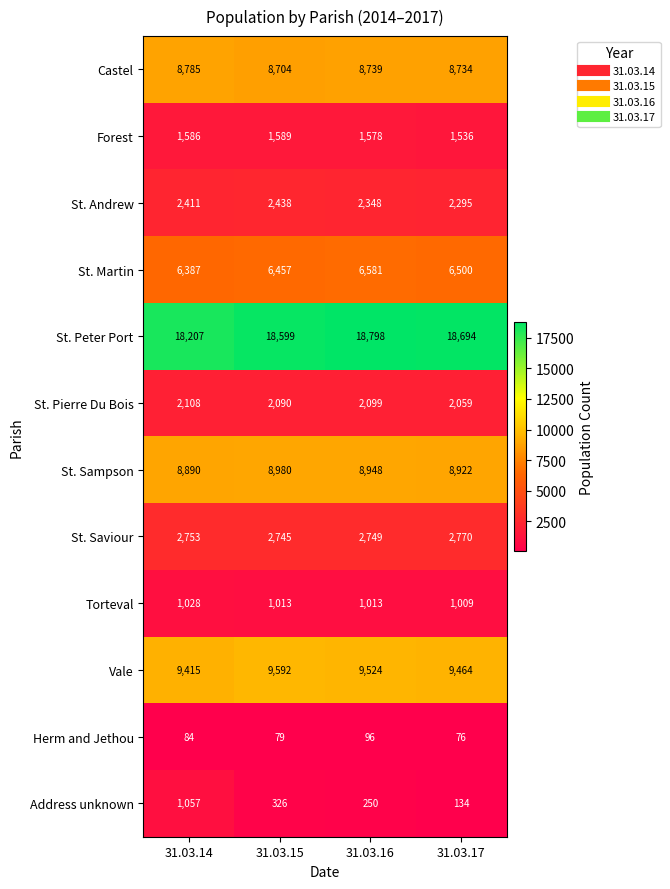

Is it true that St. Saviour equals 2749 at 31.03.16?

True